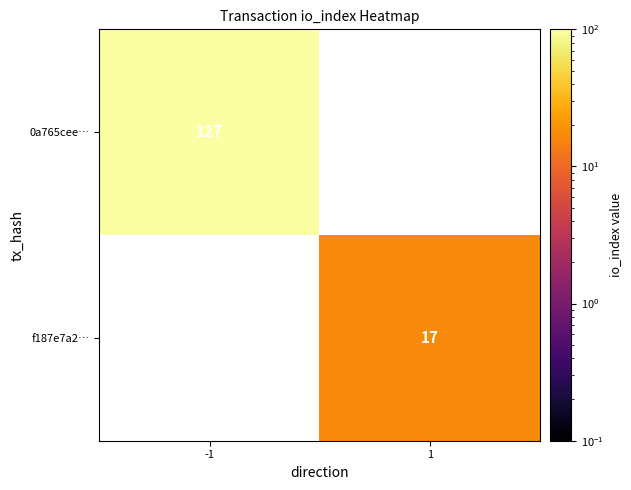

The value of f187e7a2… at 1 is 17. True or false?

True